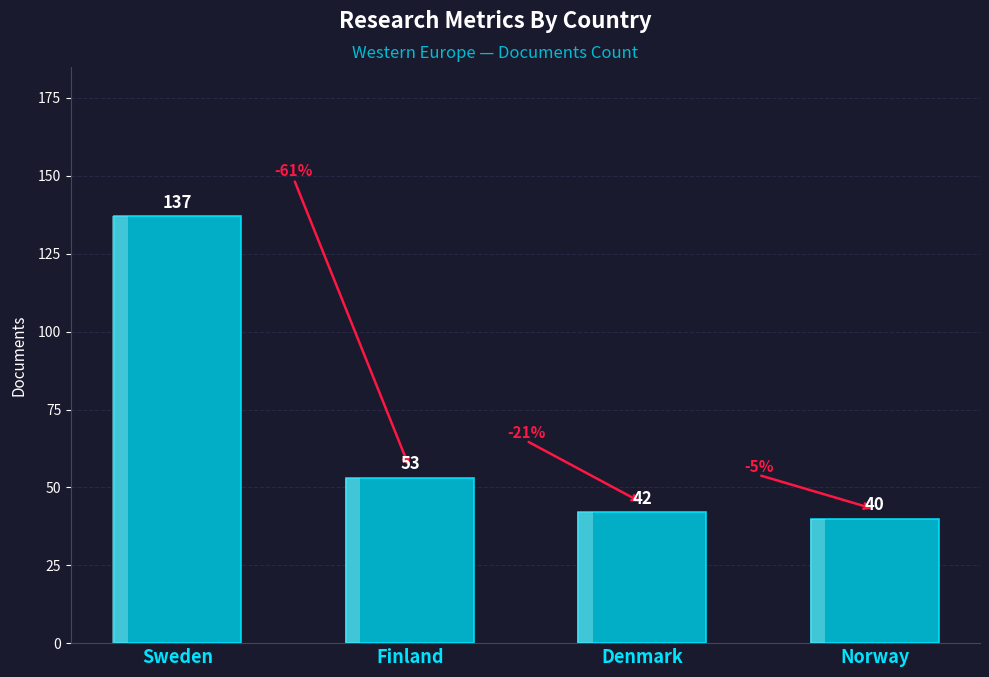

Reading right to left, what are all the values shown in this chart?

40	42	53	137